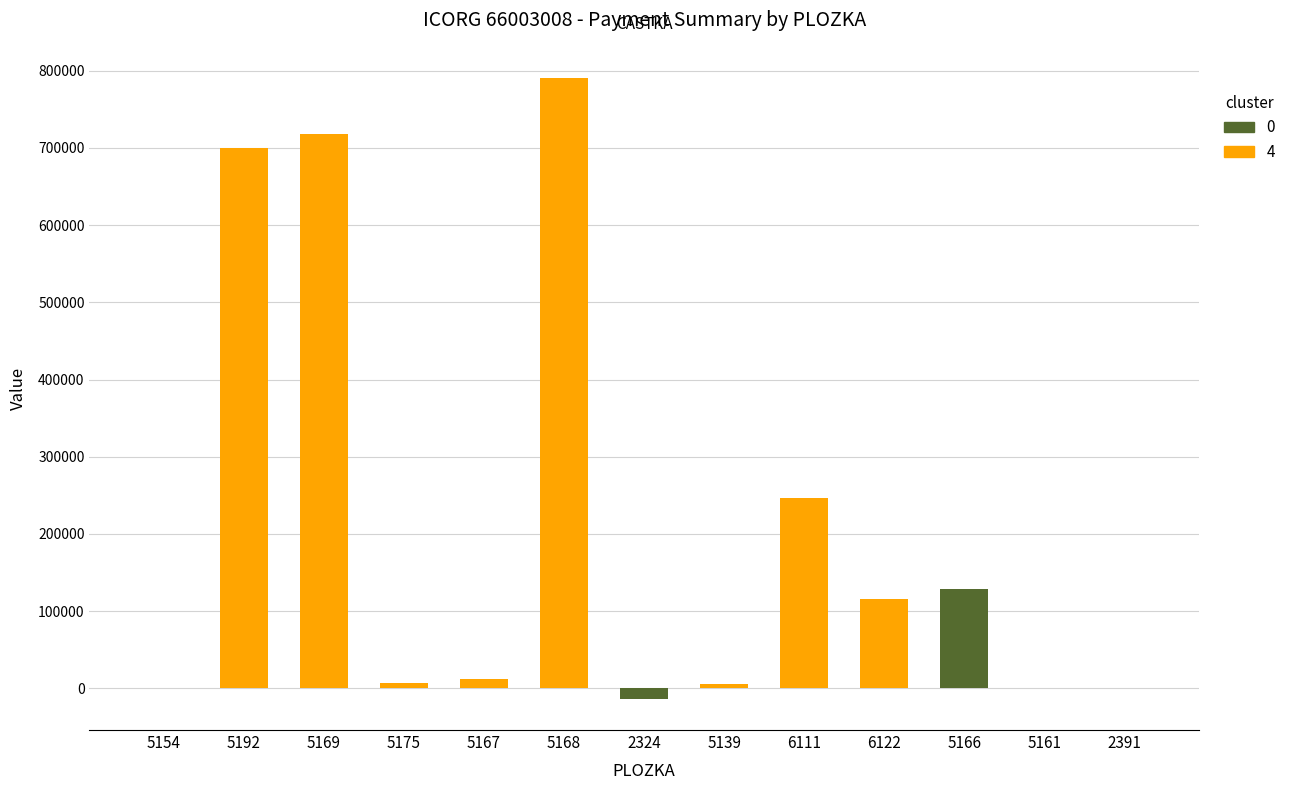

Rank the categories by value from highest to lowest.

5168, 5169, 5192, 6111, 5166, 6122, 5167, 5175, 5139, 5161, 5154, 2391, 2324